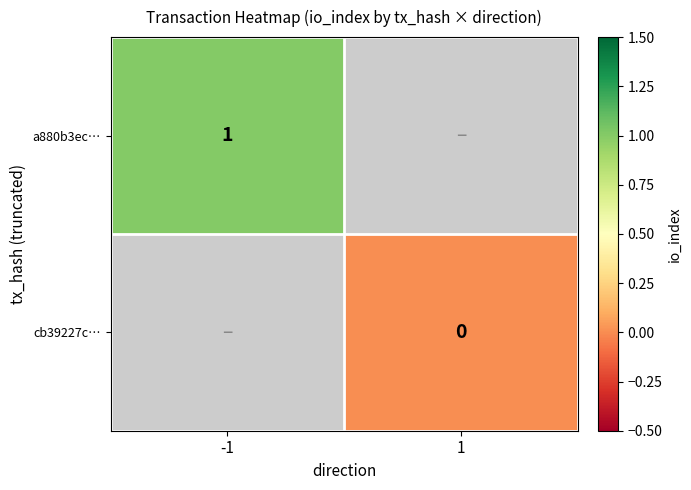

Is it true that a880b3ec… equals 1.7 at -1?

False